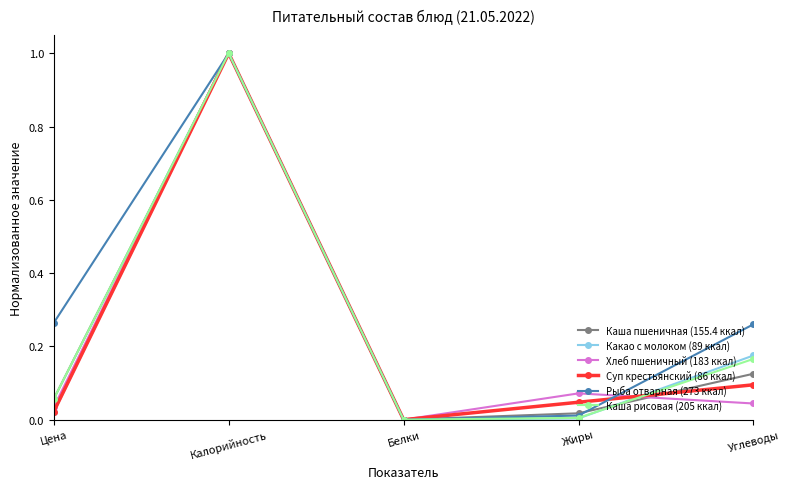

True or false: Какао с молоком (89 ккал) and Суп крестьянский (86 ккал) cross at least once.

True